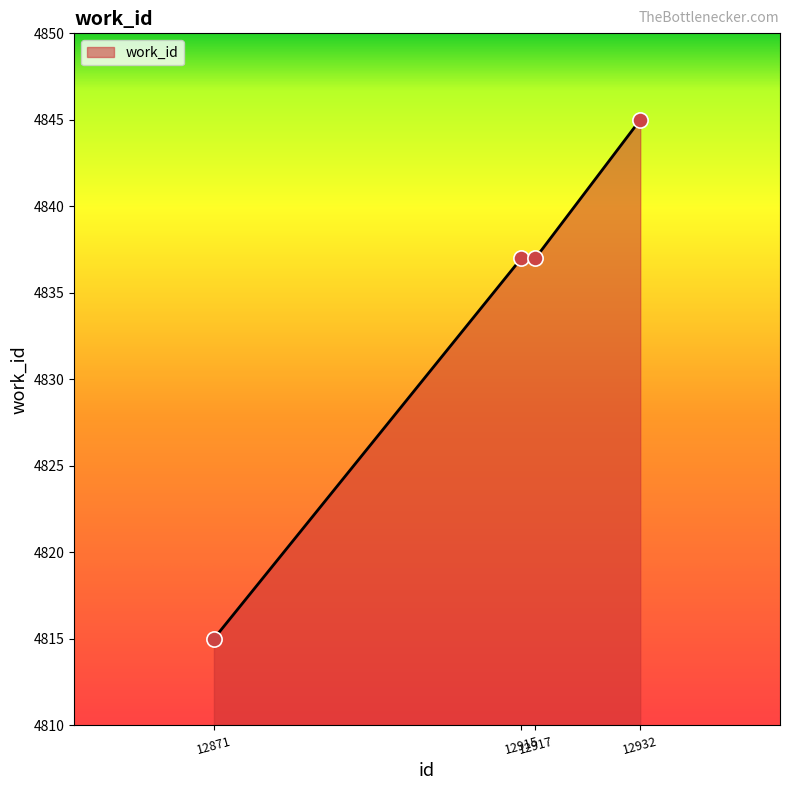

What is the change in value from 12915 to 12932?

+8